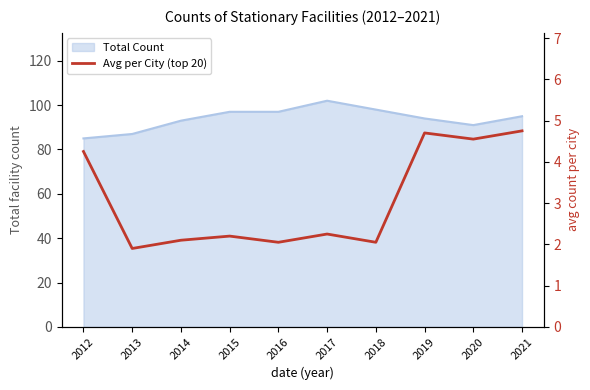

Rank the categories by value from highest to lowest.

2021, 2019, 2020, 2012, 2017, 2015, 2014, 2016, 2018, 2013